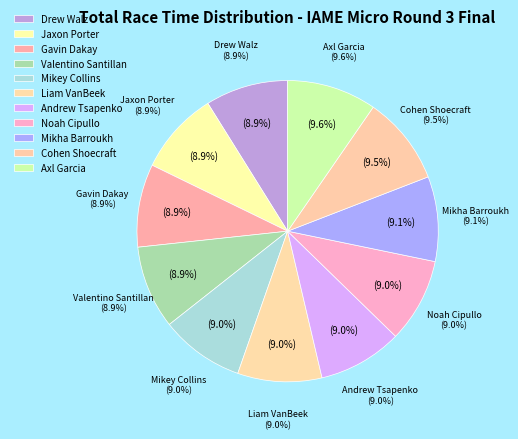

Is it true that Axl Garcia is 10% of the pie?

True